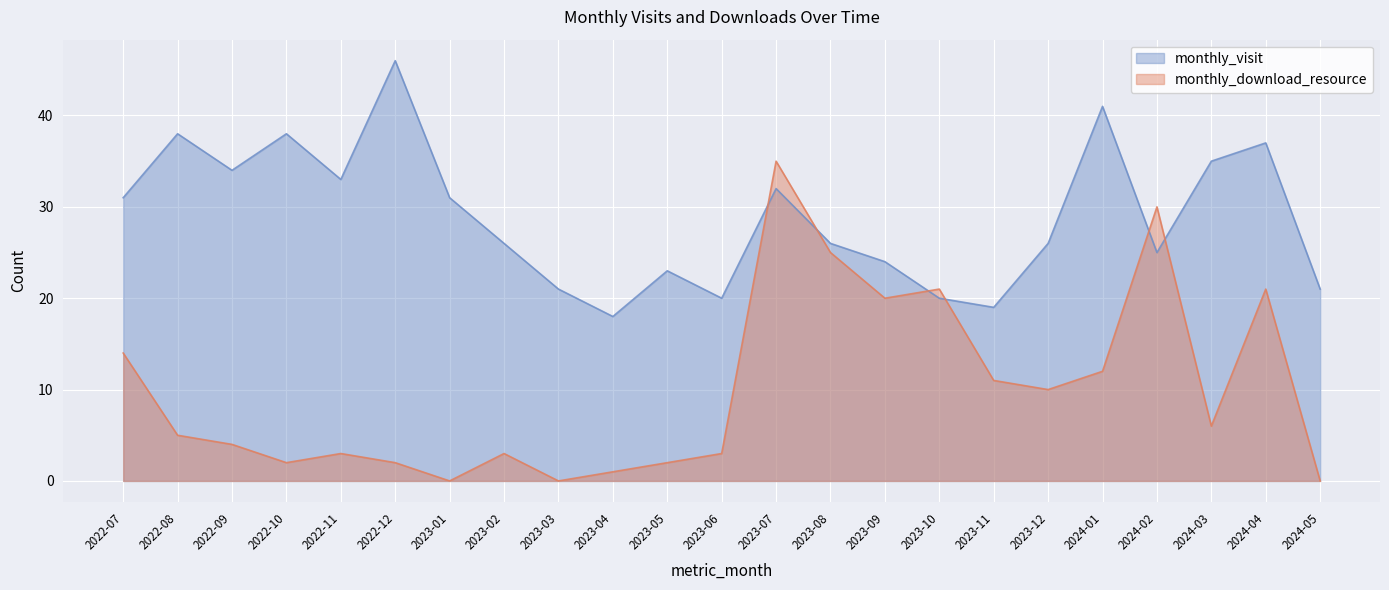

Between which two adjacent categories do monthly_visit and monthly_download_resource first intersect?

2023-06 and 2023-07